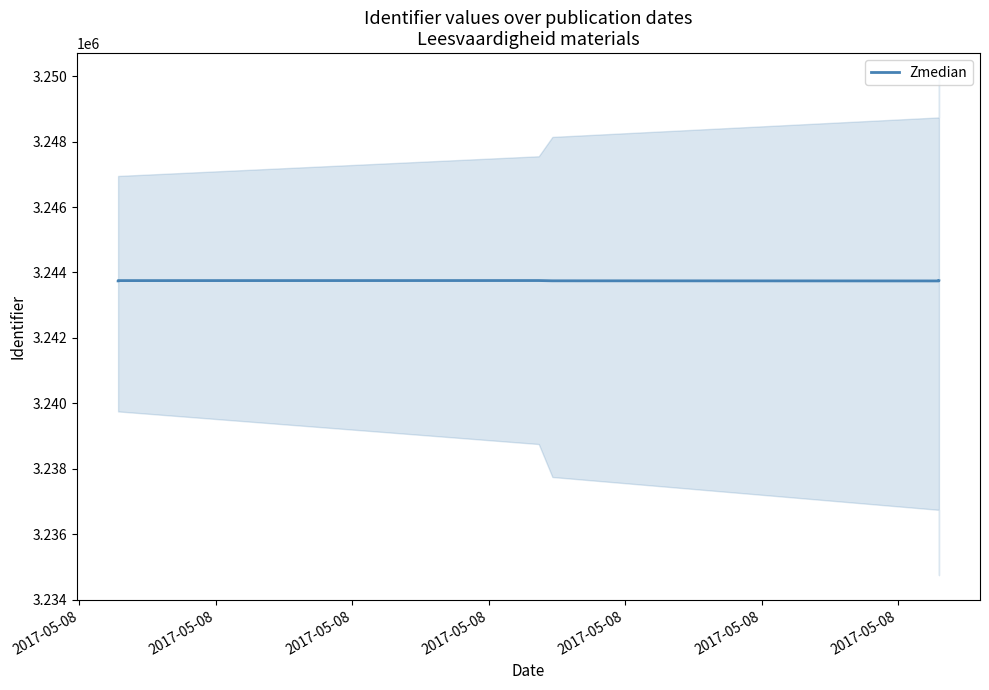

Which label corresponds to the largest value in the chart?

2017-05-08